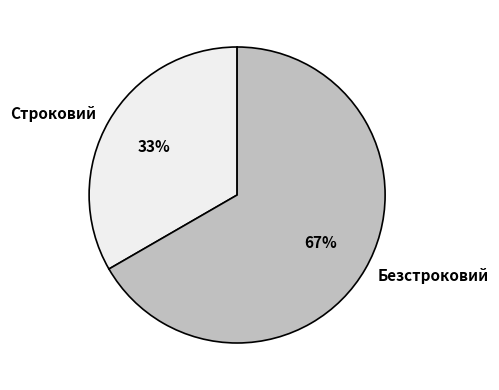

How many segments does this pie chart have?

2